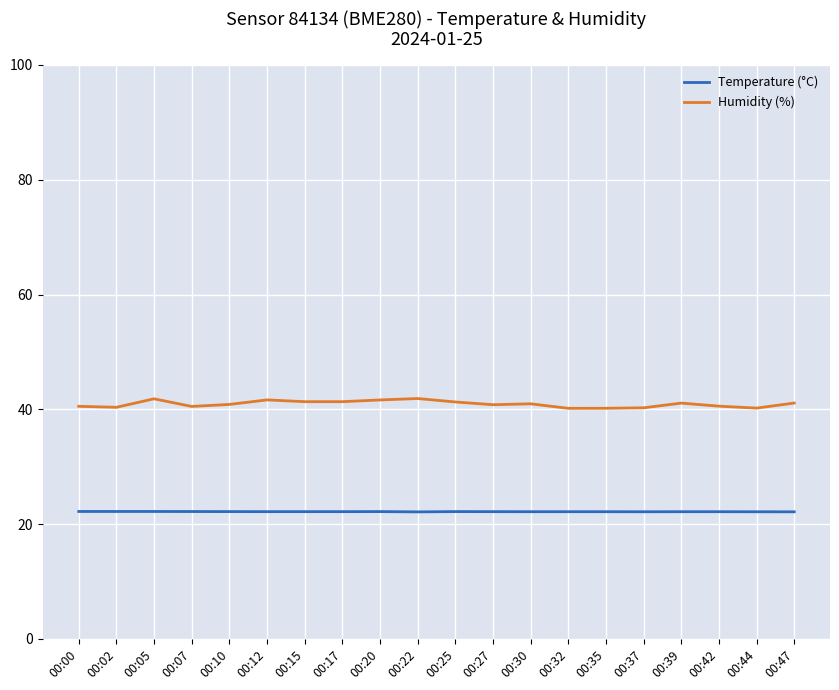

Is it true that Temperature (°C) equals 39.4 at 00:07?

False